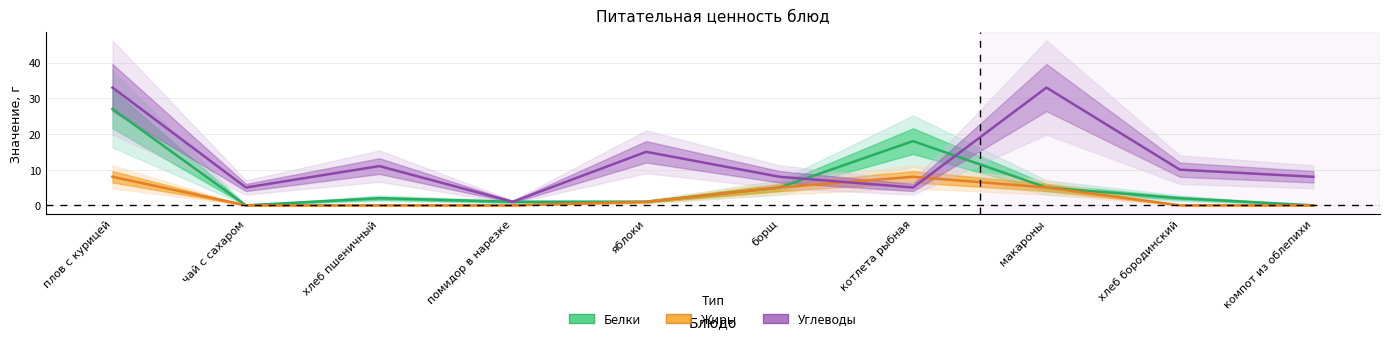

What is the average value of the Углеводы series?

13